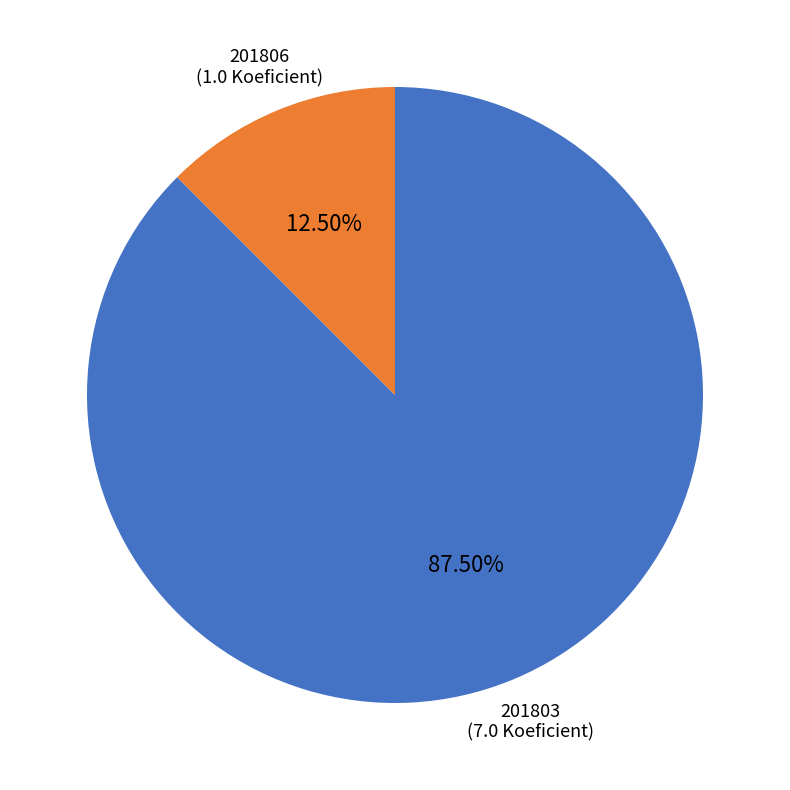

How many segments does this pie chart have?

2